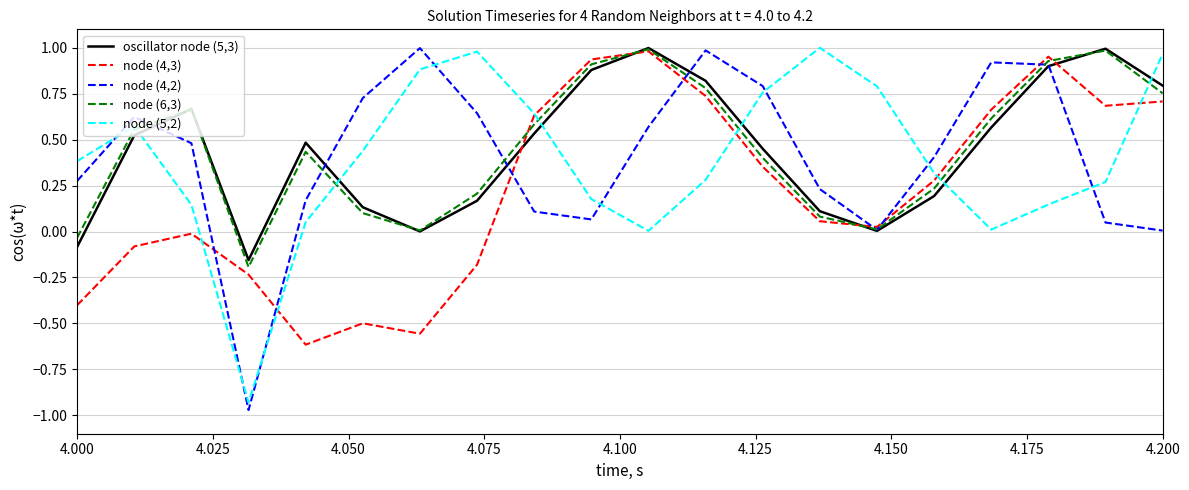

True or false: node (4,2) and node (5,2) intersect in this chart.

True